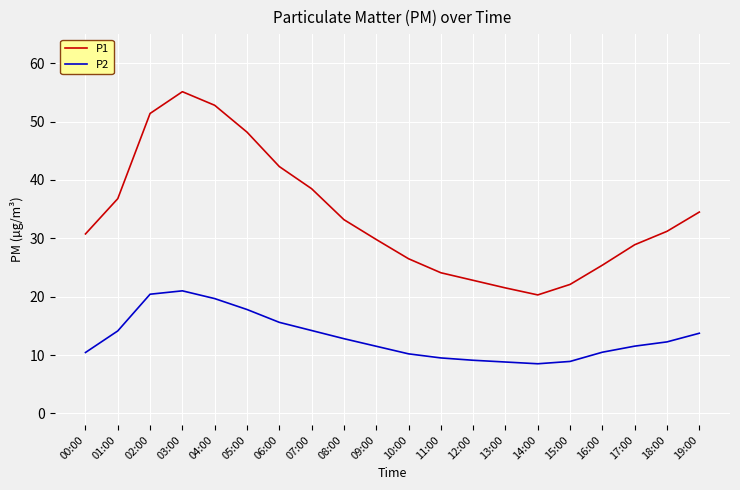

List the series in order of their peak value, highest first.

P1, P2